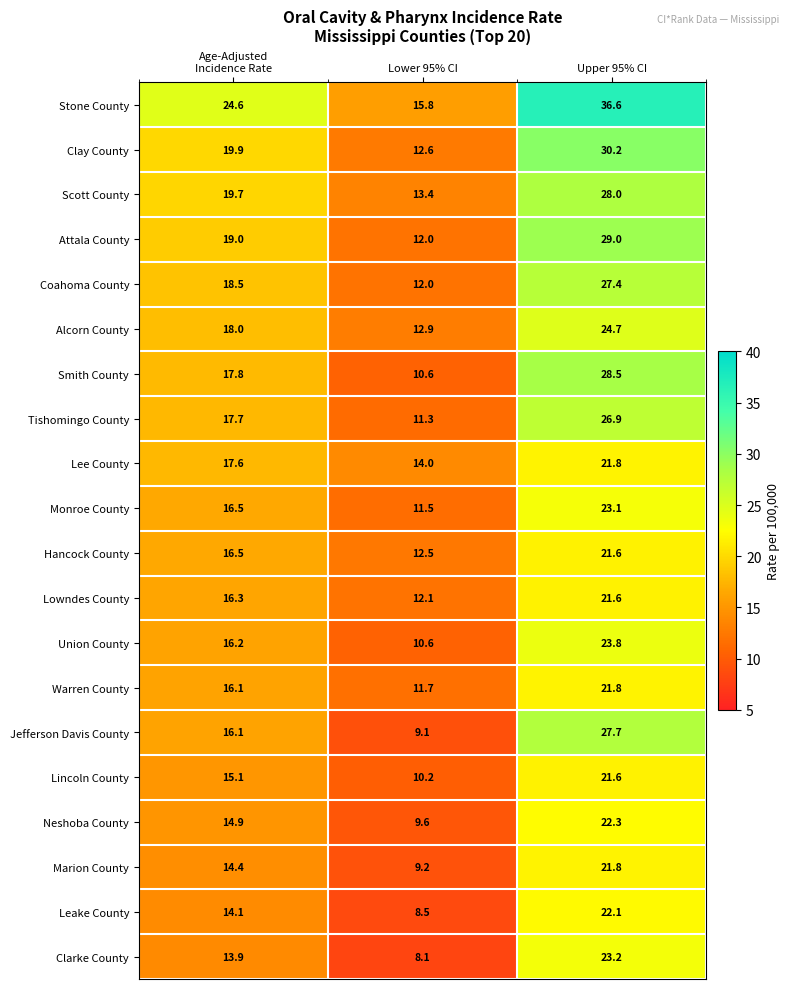

Which series has the widest spread of values?

Stone County